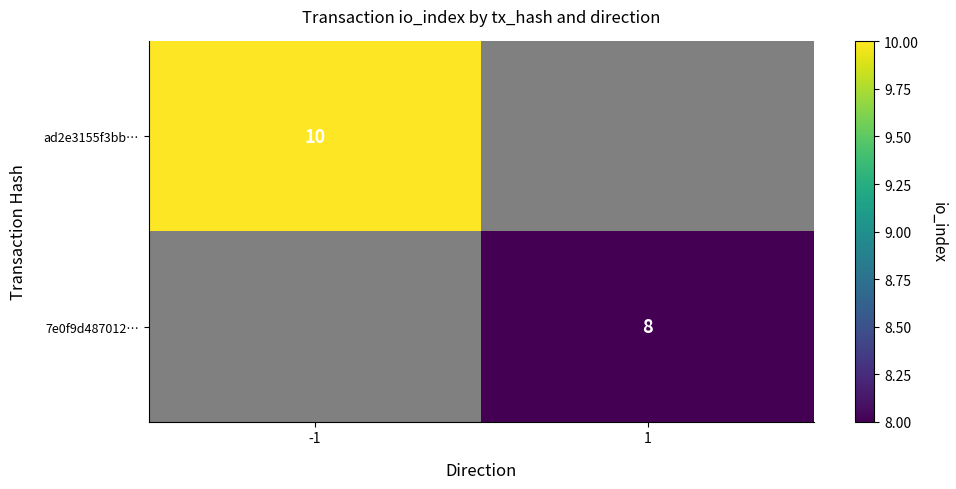

Count the number of categories in the chart.

2